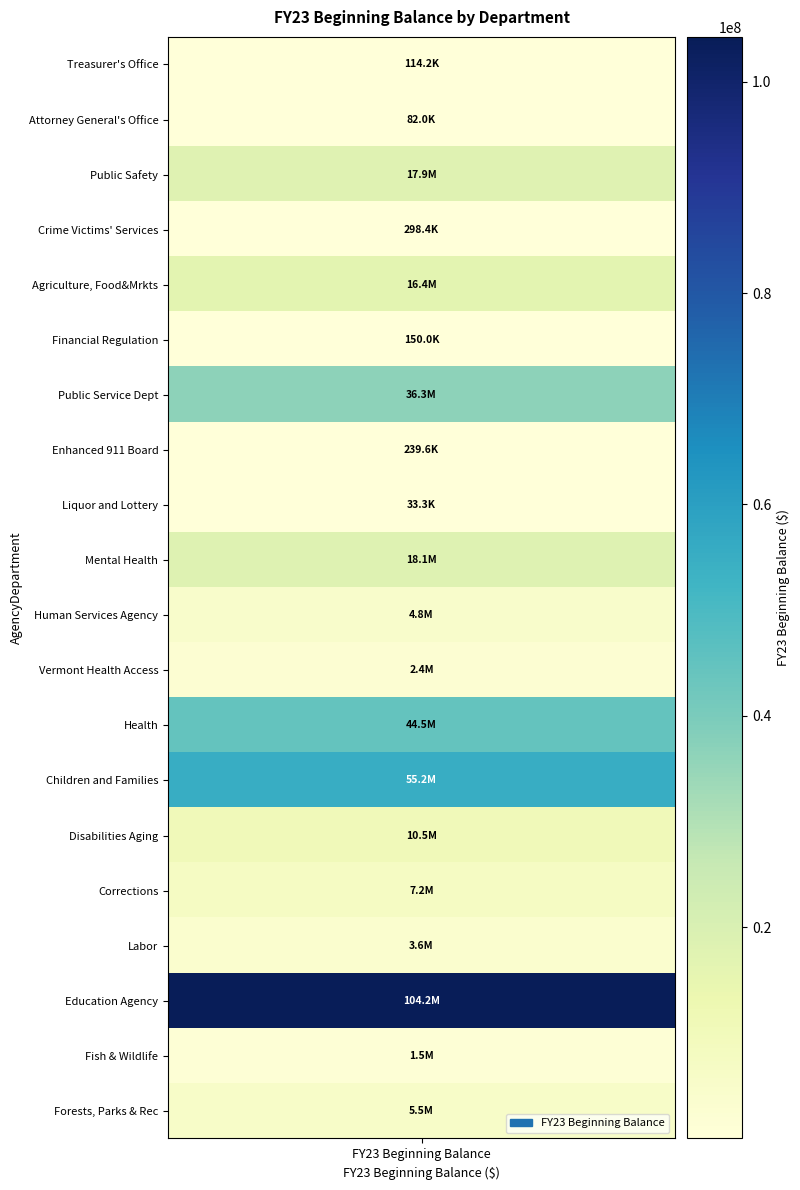

Reading right to left, list all the values displayed in this chart.

5538963.7	1461156.8	104229902.2	3643392.0	7218092.5	10496013.5	55201321.2	44479358.3	2364758.4	4815731.4	18115450.1	33275.7	239567.2	36267045.0	150000.0	16399532.0	298365.6	17902046.7	81990.3	114160.6